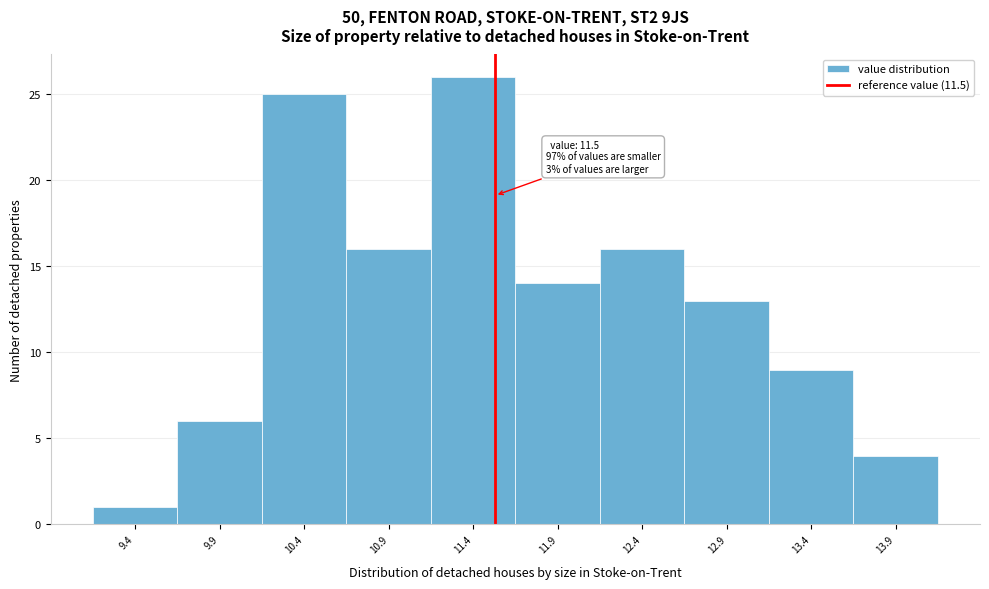

Which range on the x-axis has the tallest bar?

11.12 to 11.62